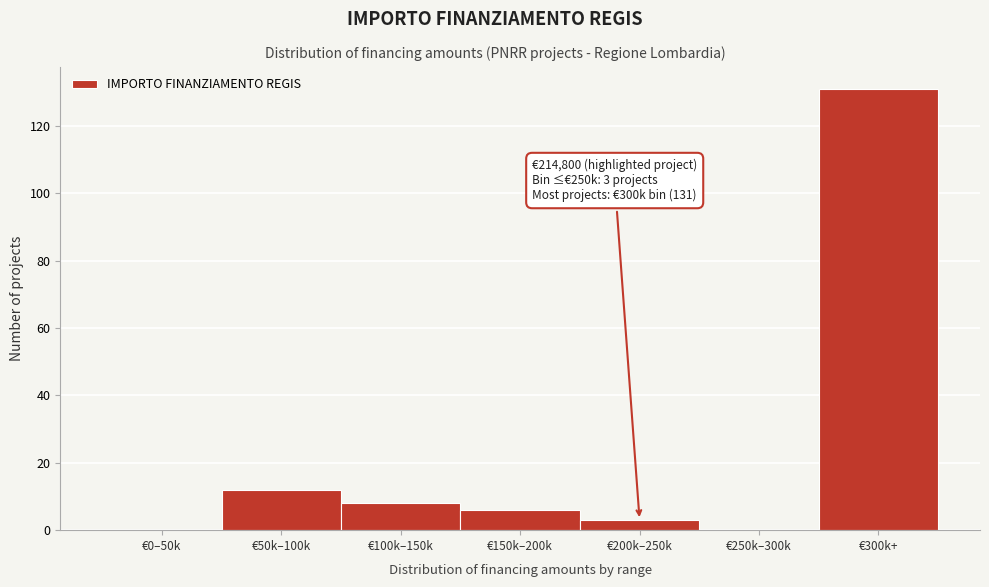

Reading left to right, what are all the values shown in this chart?

€0–50k=0	€50k–100k=12	€100k–150k=8	€150k–200k=6	€200k–250k=3	€250k–300k=0	€300k+=131